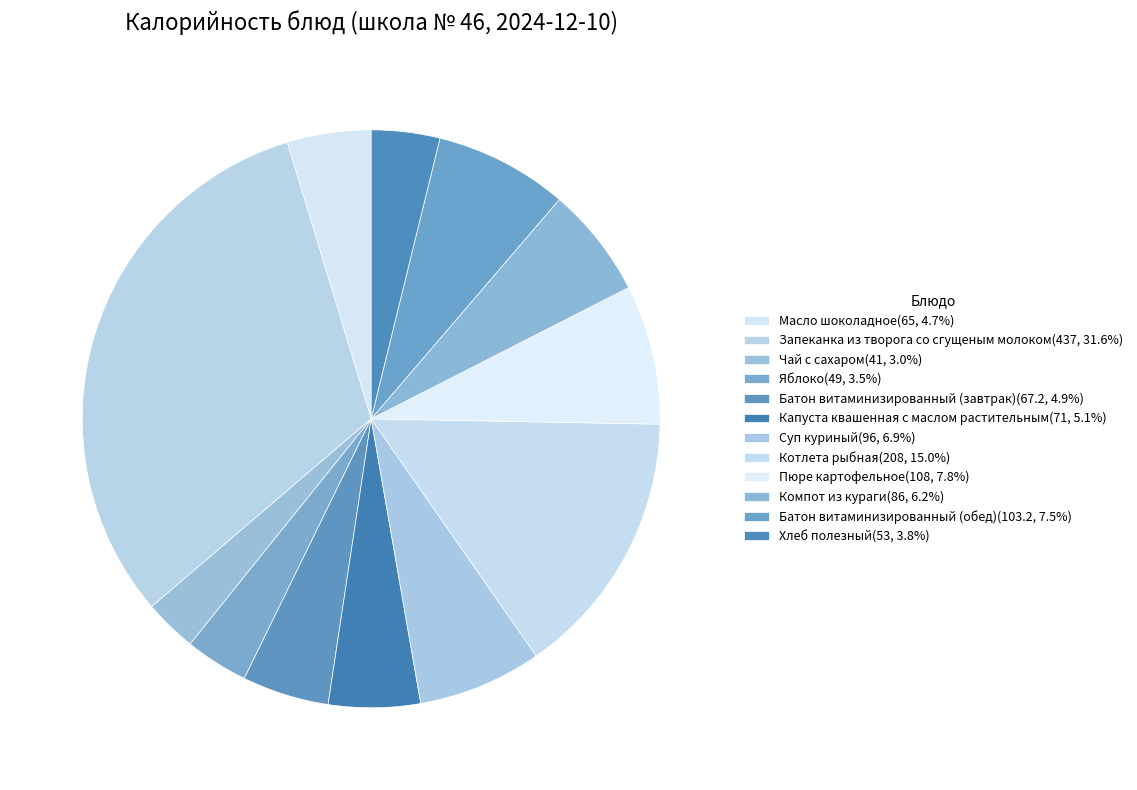

The Яблоко slice represents 4% of the pie. True or false?

True